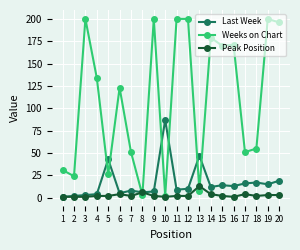

Which series has the largest total across all categories?

Weeks on Chart